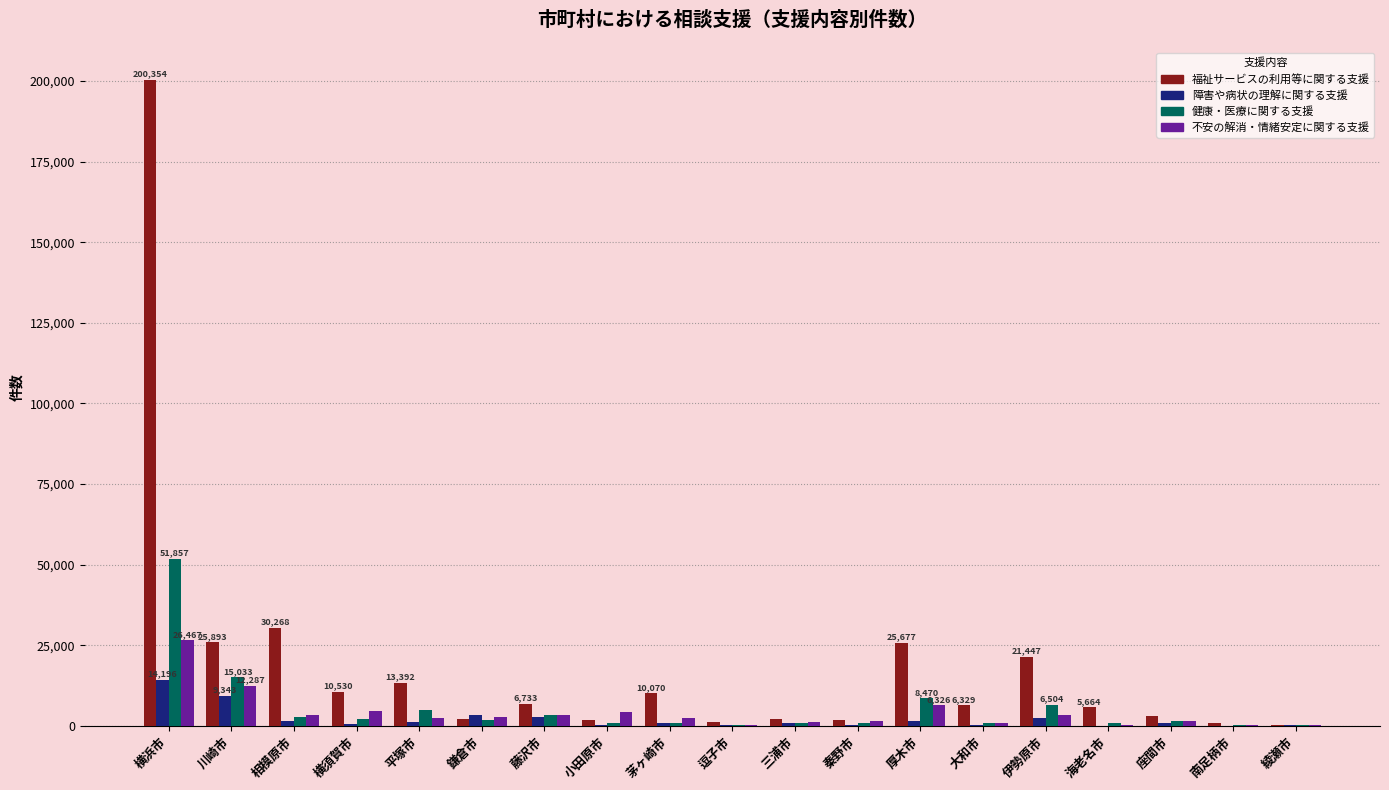

At which category is the sum across all series the highest?

横浜市